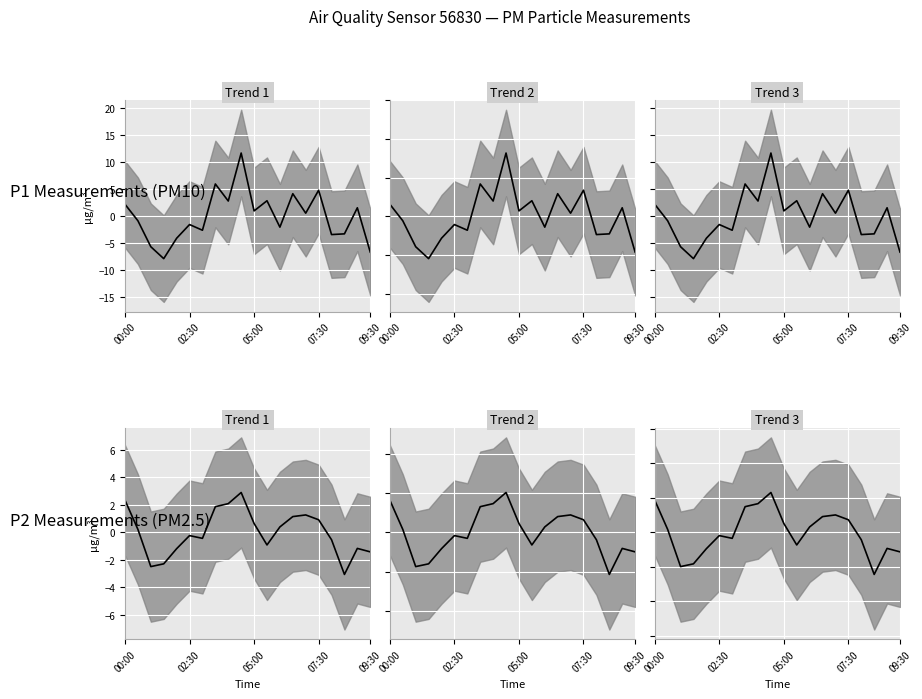

The Trend 2 series shows 0.2 at 14. True or false?

False